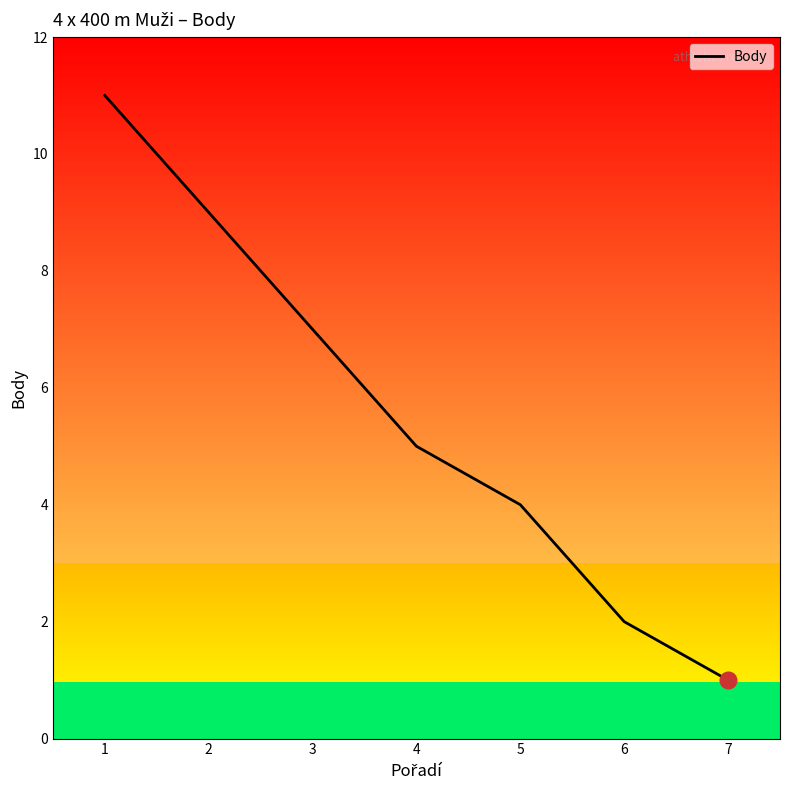

What is the change in value from 1 to 3?

-4